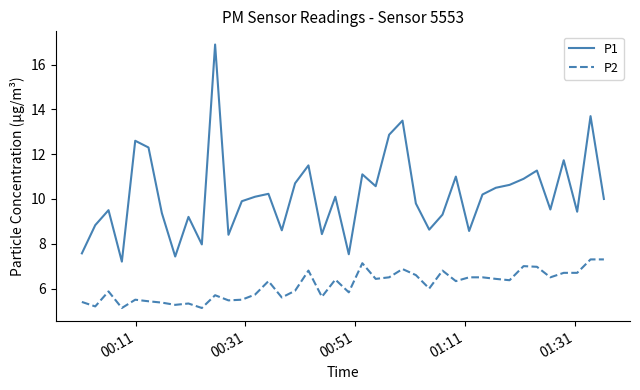

Which series has the largest total across all categories?

P1